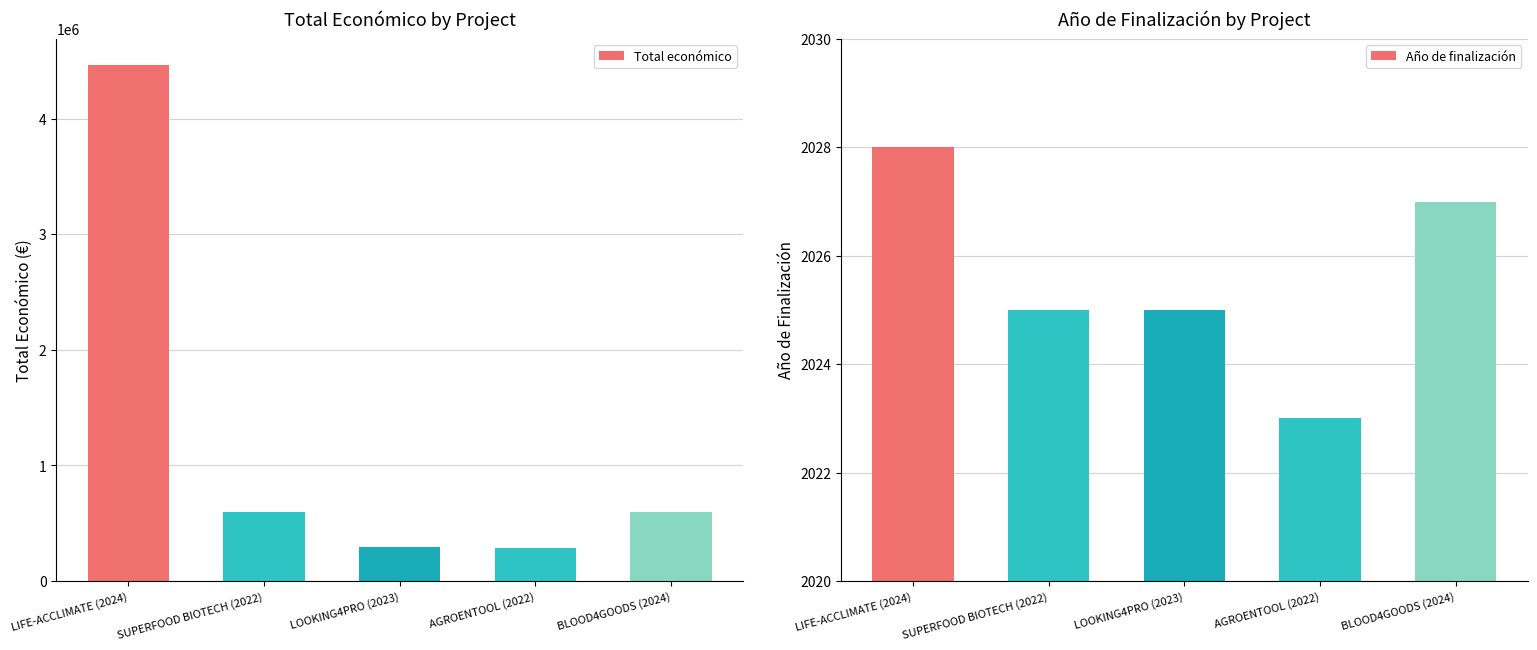

What is the minimum value for Total económico?

283310